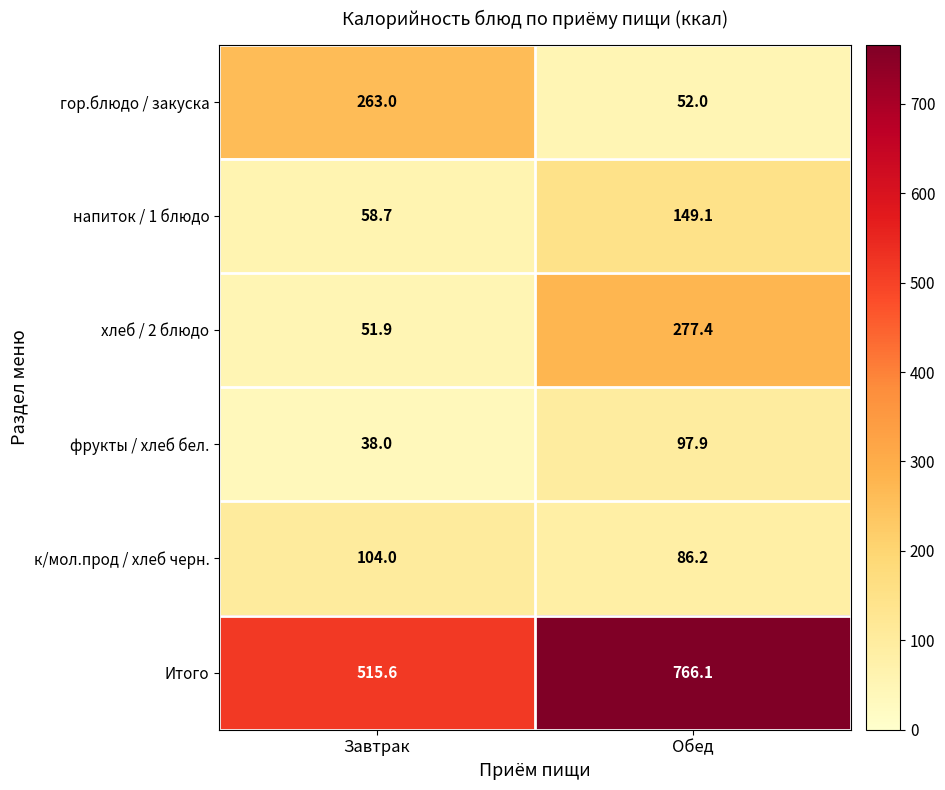

True or false: хлеб / 2 блюдо has a value of 277.4 at Обед.

True